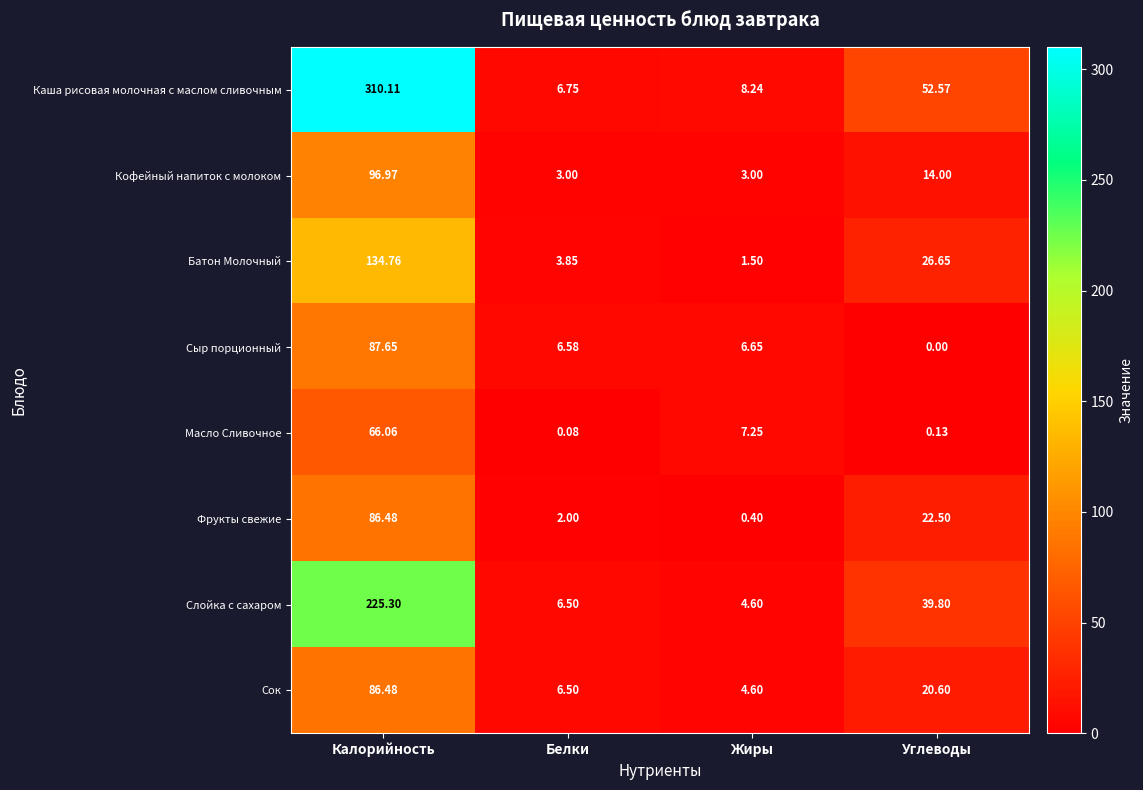

Where does the Фрукты свежие series first go above 22?

Калорийность